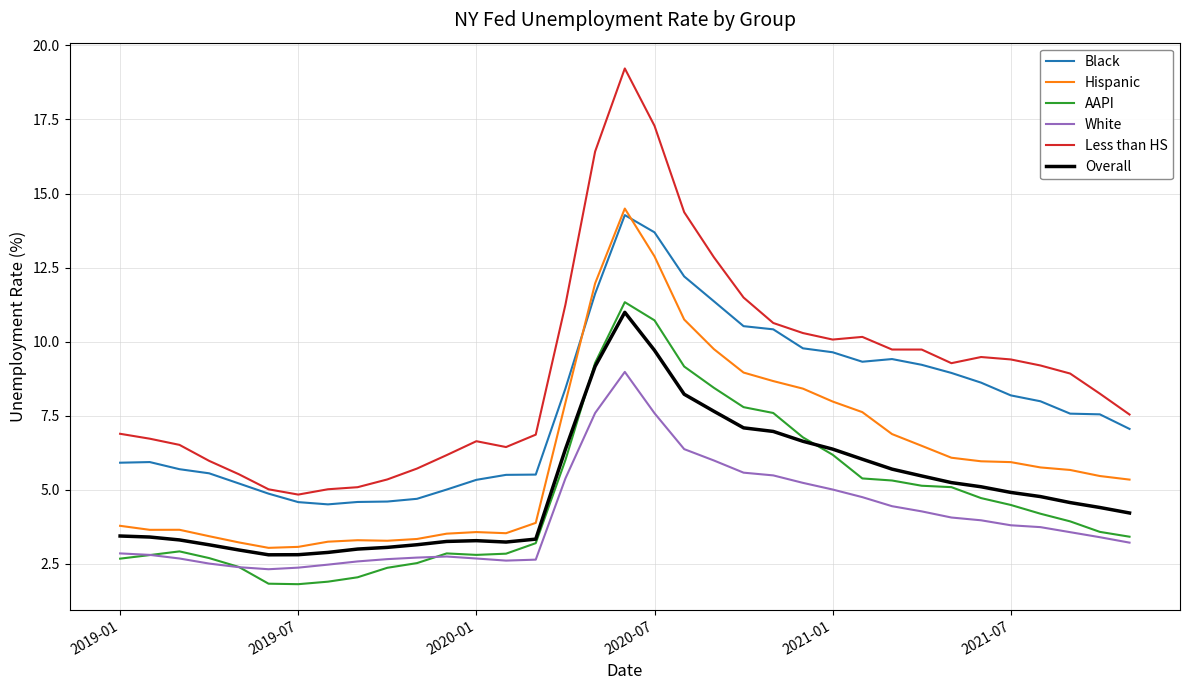

Which series has the largest total across all categories?

Less than HS